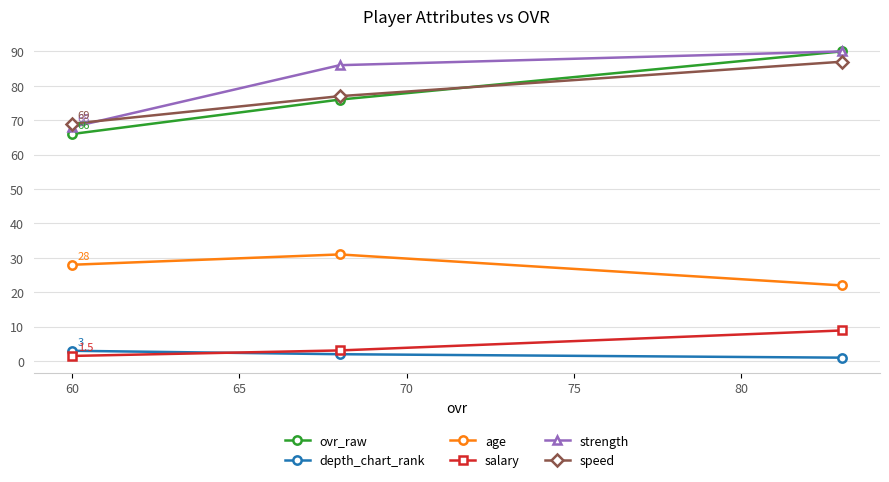

At how many categories does at least one series exceed 7?

3